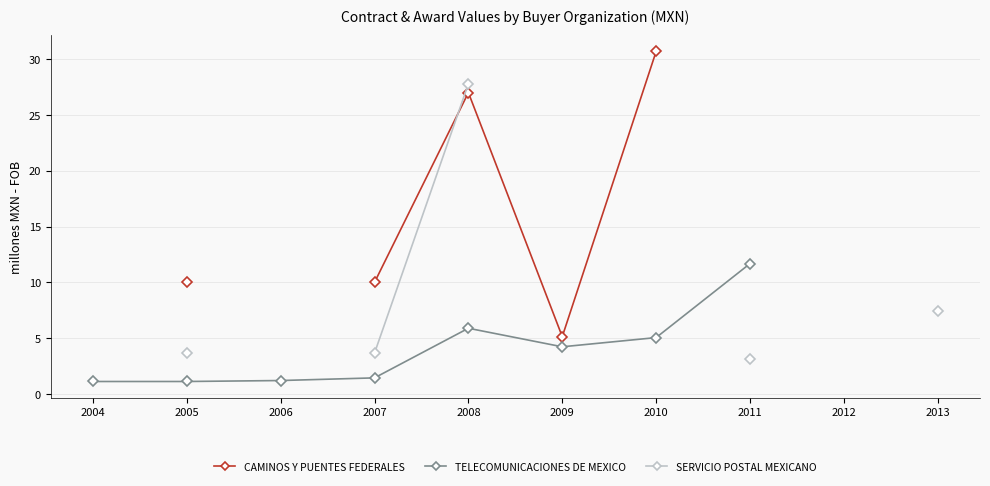

Is this an area chart (filled region under the line)?

No